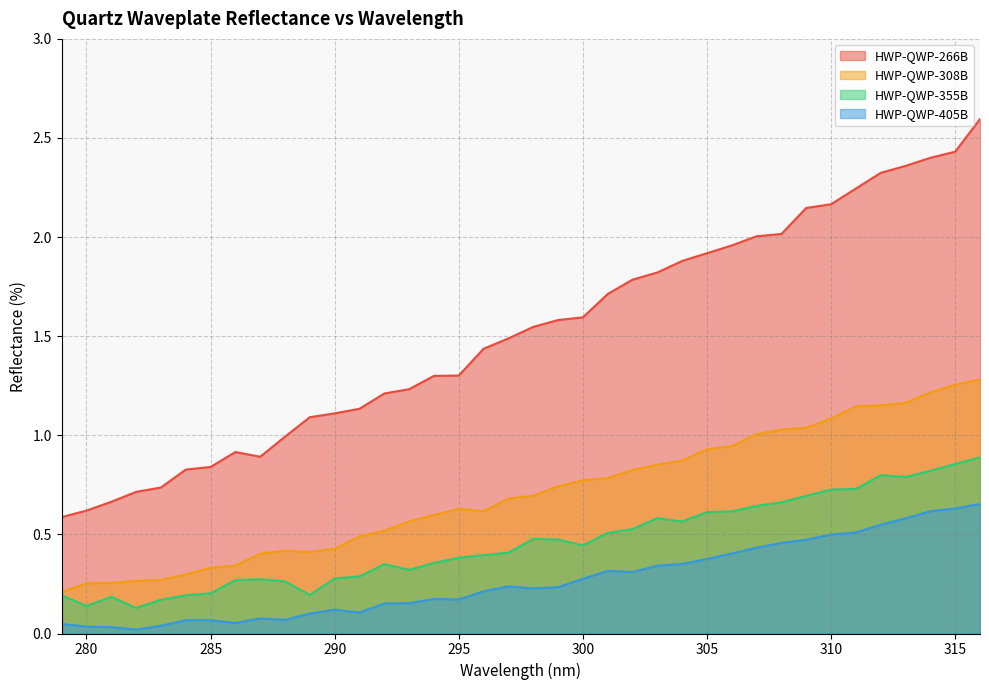

Reading left to right, extract all data points from this chart.

HWP-QWP-266B: 316=2.6	315=2.4	314=2.4	313=2.4	312=2.3	311=2.2	310=2.2	309=2.1	308=2.0	307=2.0	306=2.0	305=1.9	304=1.9	303=1.8	302=1.8	301=1.7	300=1.6	299=1.6	298=1.5	297=1.5	296=1.4	295=1.3	294=1.3	293=1.2	292=1.2	291=1.1	290=1.1	289=1.1	288=1.0	287=0.9	286=0.9	285=0.8	284=0.8	283=0.7	282=0.7	281=0.7	280=0.6	279=0.6
HWP-QWP-308B: 316=1.3	315=1.3	314=1.2	313=1.2	312=1.2	311=1.1	310=1.1	309=1.0	308=1.0	307=1.0	306=0.9	305=0.9	304=0.9	303=0.9	302=0.8	301=0.8	300=0.8	299=0.7	298=0.7	297=0.7	296=0.6	295=0.6	294=0.6	293=0.6	292=0.5	291=0.5	290=0.4	289=0.4	288=0.4	287=0.4	286=0.3	285=0.3	284=0.3	283=0.3	282=0.3	281=0.3	280=0.3	279=0.2
HWP-QWP-355B: 316=0.9	315=0.9	314=0.8	313=0.8	312=0.8	311=0.7	310=0.7	309=0.7	308=0.7	307=0.6	306=0.6	305=0.6	304=0.6	303=0.6	302=0.5	301=0.5	300=0.4	299=0.5	298=0.5	297=0.4	296=0.4	295=0.4	294=0.4	293=0.3	292=0.4	291=0.3	290=0.3	289=0.2	288=0.3	287=0.3	286=0.3	285=0.2	284=0.2	283=0.2	282=0.1	281=0.2	280=0.1	279=0.2
HWP-QWP-405B: 316=0.7	315=0.6	314=0.6	313=0.6	312=0.5	311=0.5	310=0.5	309=0.5	308=0.5	307=0.4	306=0.4	305=0.4	304=0.4	303=0.3	302=0.3	301=0.3	300=0.3	299=0.2	298=0.2	297=0.2	296=0.2	295=0.2	294=0.2	293=0.2	292=0.2	291=0.1	290=0.1	289=0.1	288=0.1	287=0.1	286=0.1	285=0.1	284=0.1	283=0.0	282=0.0	281=0.0	280=0.0	279=0.0